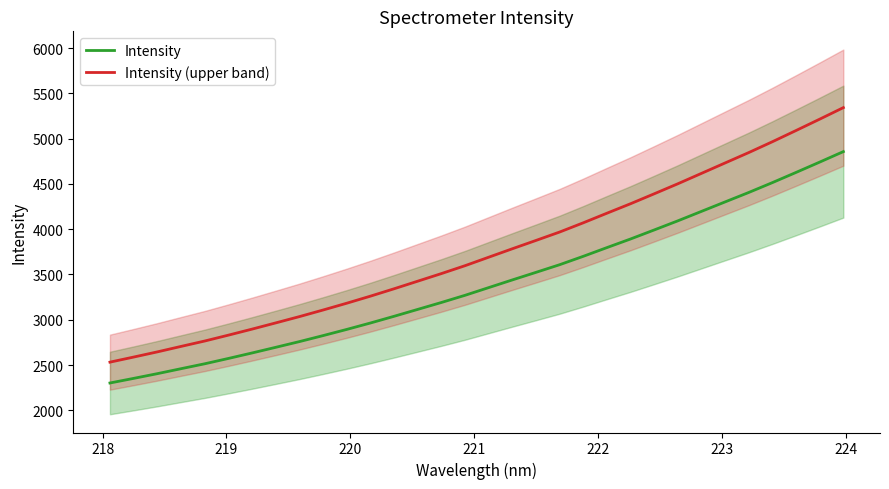

What are all the series names shown in the legend?

Intensity, Intensity (upper band)